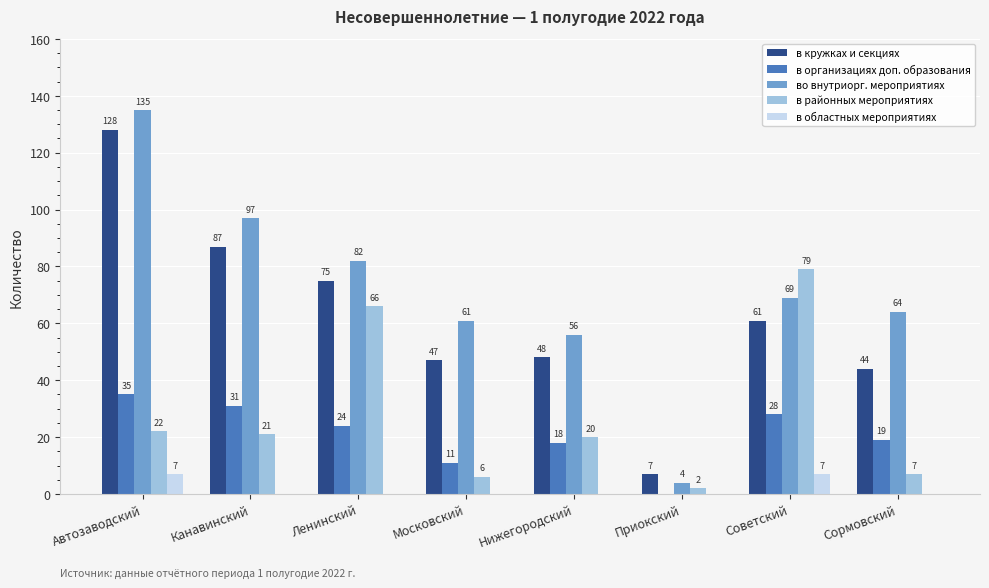

Which category has the highest value in the во внутриорг. мероприятиях series?

Автозаводский